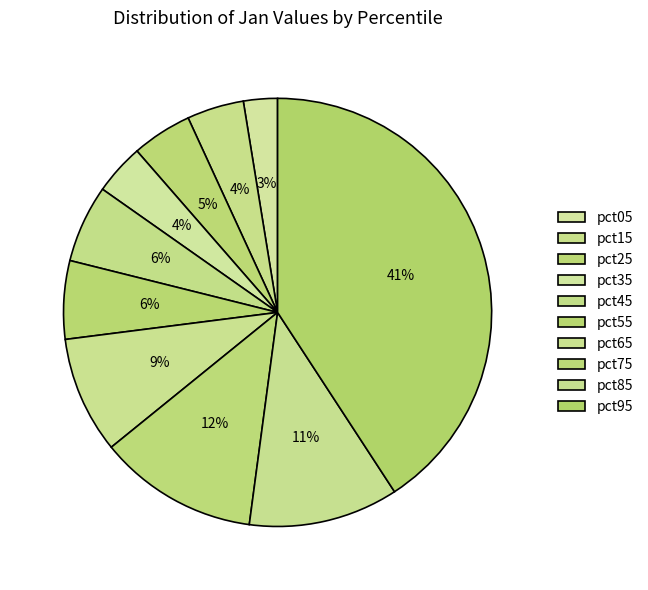

Which category has the smallest portion of the pie?

pct05